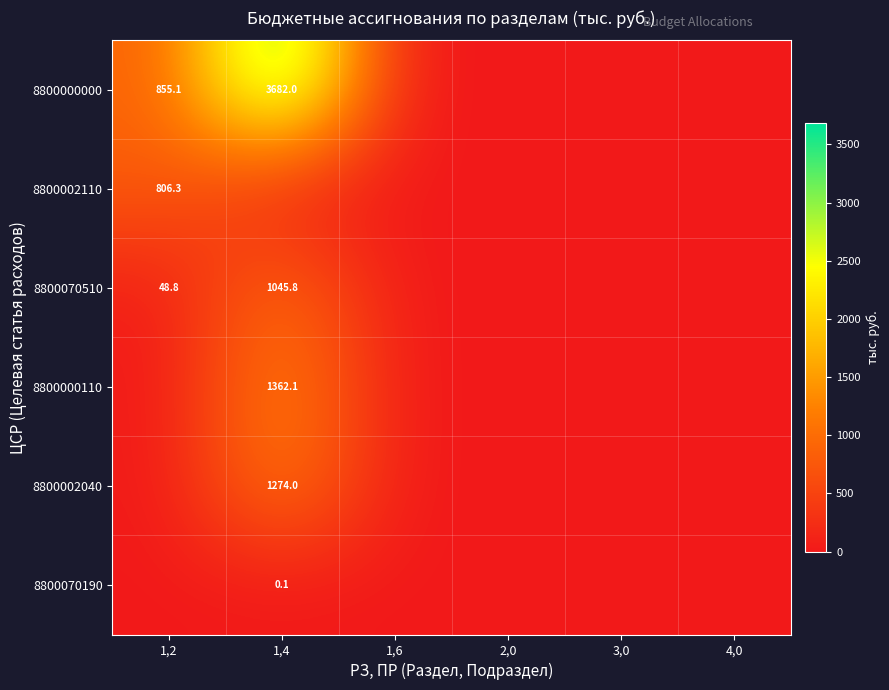

The 8800002110 series shows 806.3 at 1,2. True or false?

True